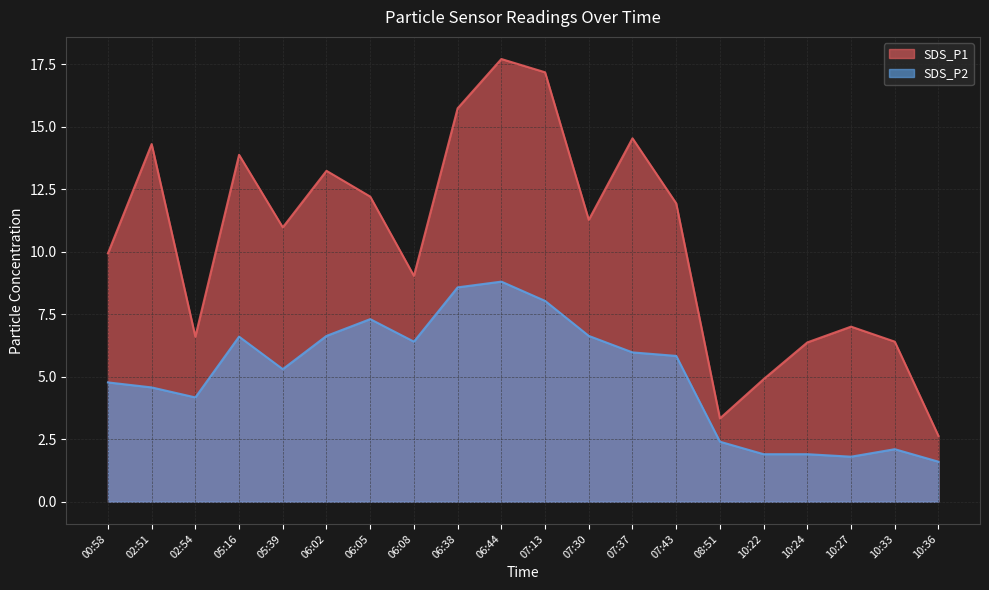

What is the label of the 13th point from the right?

06:08